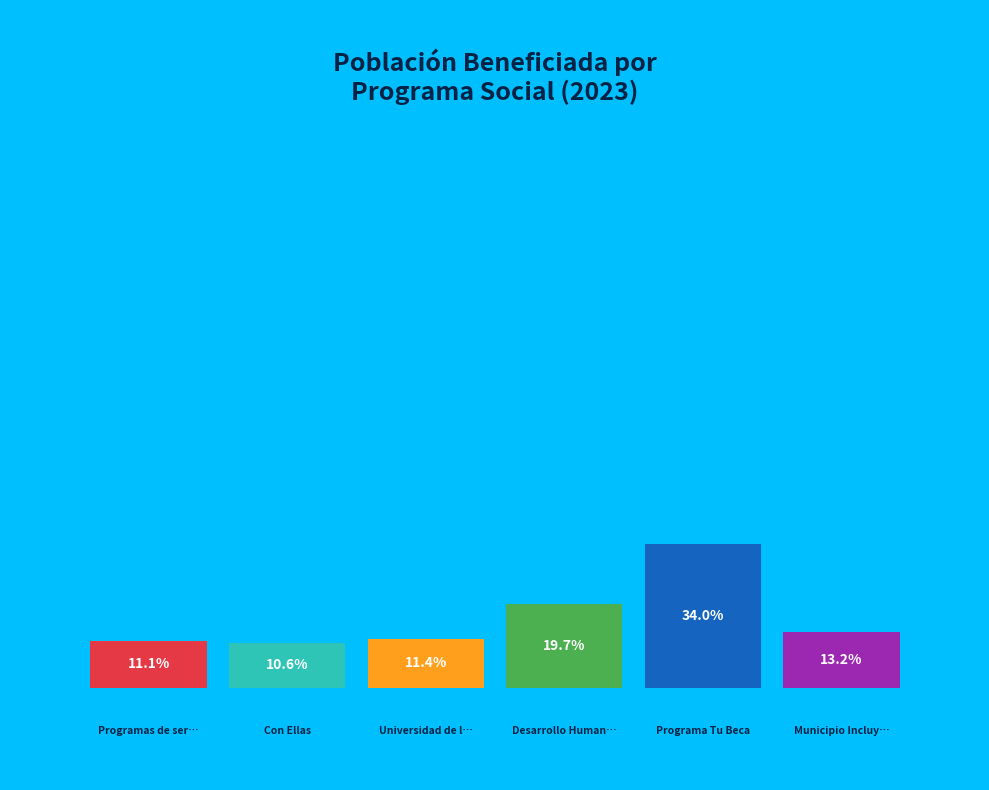

How many segments does this pie chart have?

6